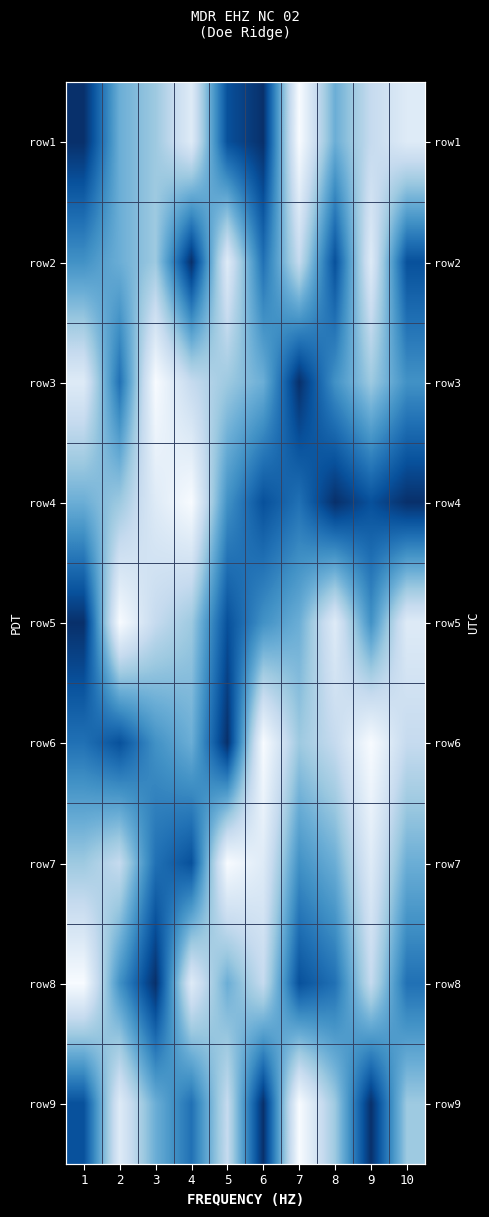

Which label corresponds to the largest value in the chart?

7